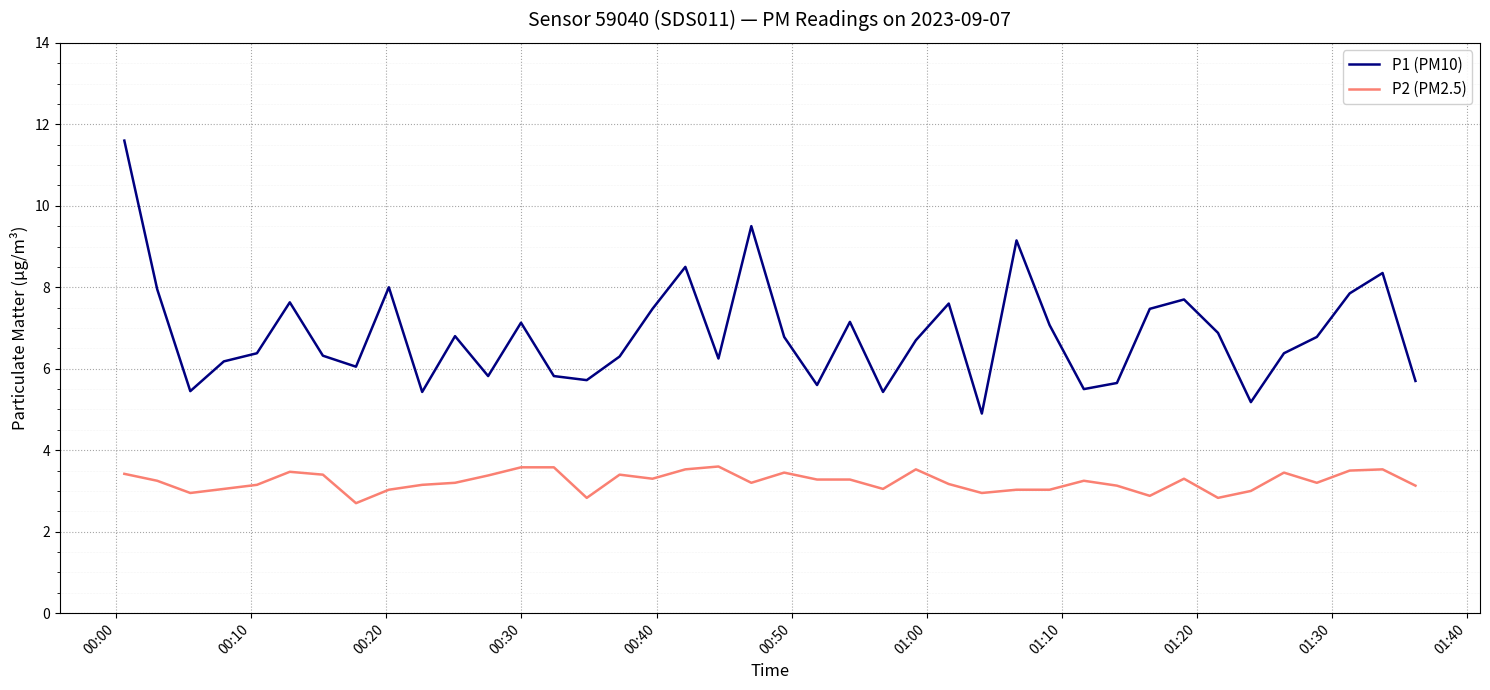

List the series in order of their peak value, lowest first.

P2 (PM2.5), P1 (PM10)